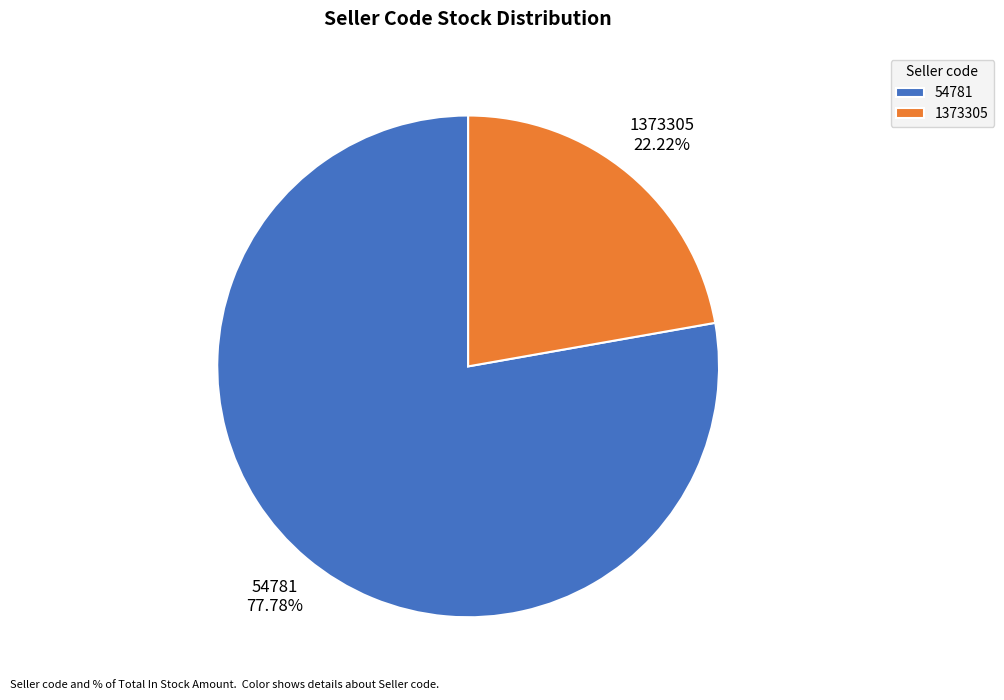

How many slices are in this pie chart?

2